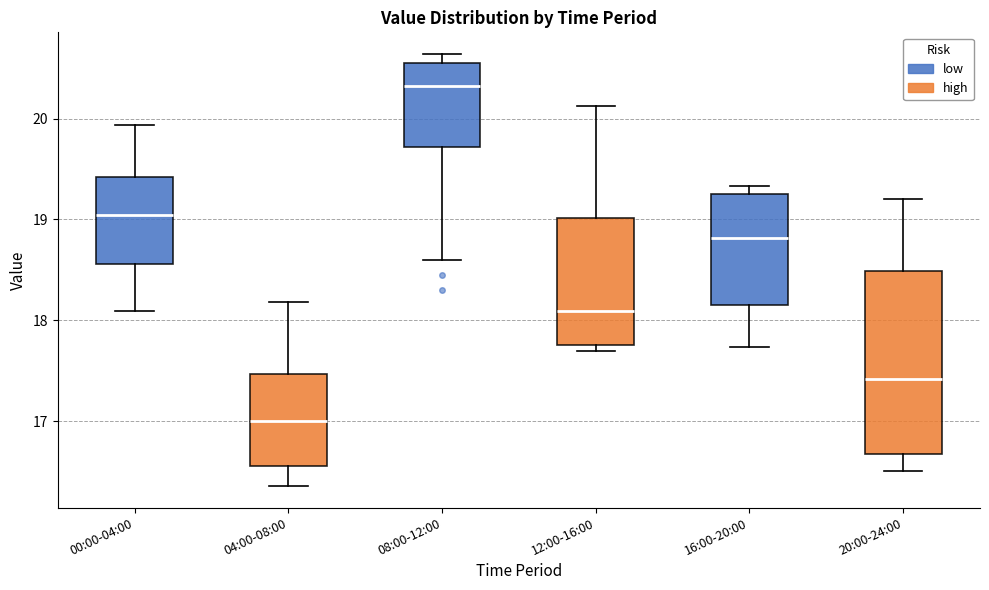

Which box has the highest median line?

08:00-12:00